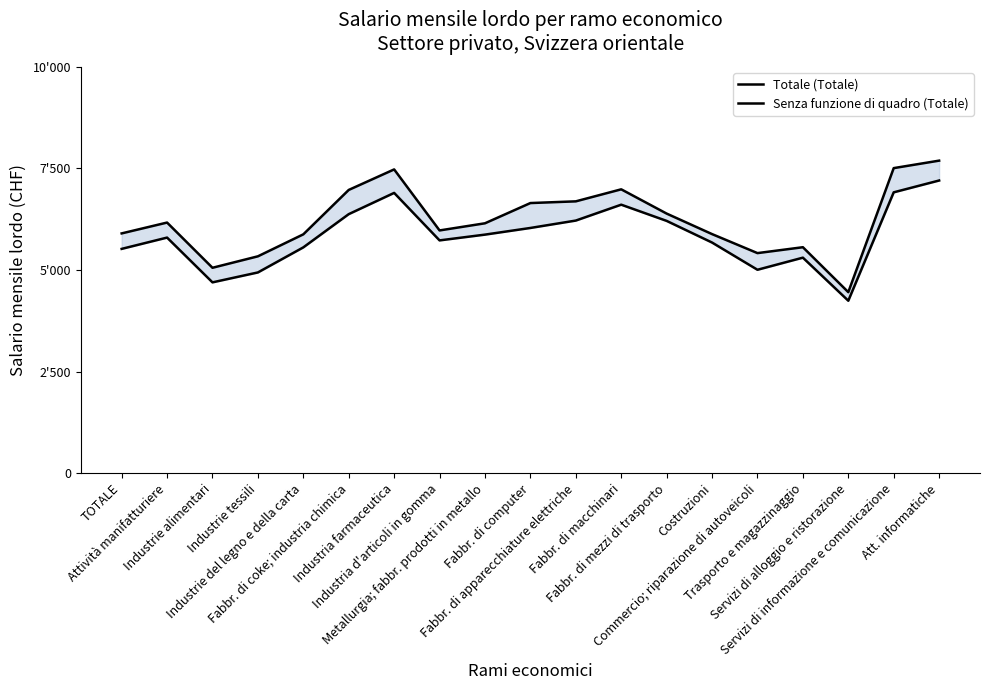

What is the difference between the Senza funzione di quadro (Totale) values at Trasporto e magazzinaggio and Fabbr. di computer?

731